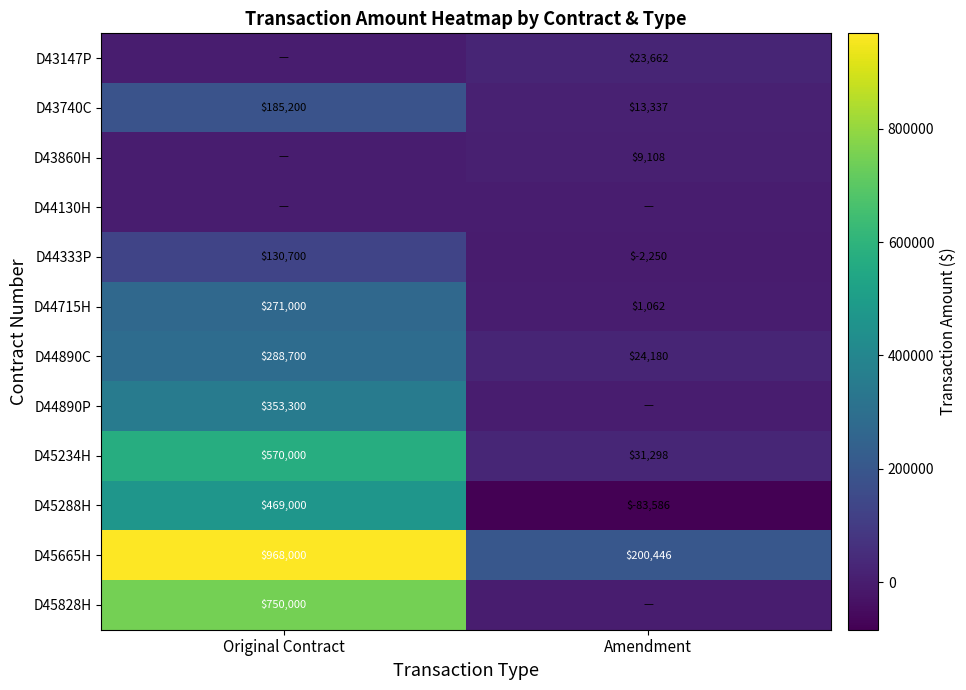

What is the difference between the maximum and minimum values in the D44333P series?

132950